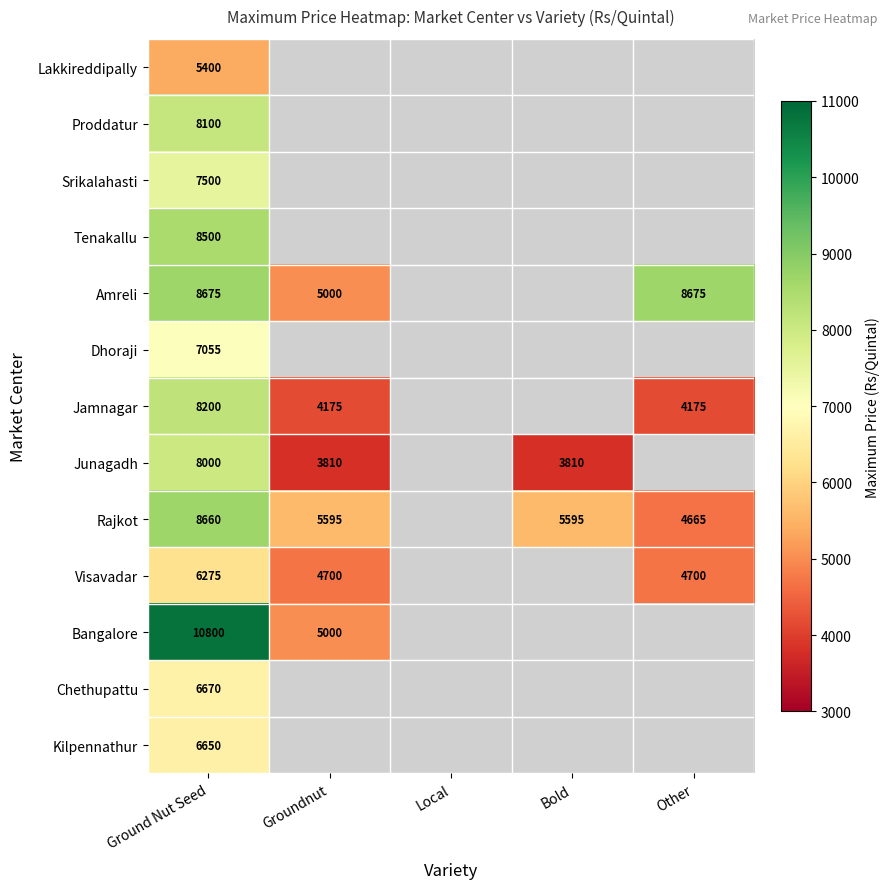

At which category is the sum across all series the highest?

Ground Nut Seed